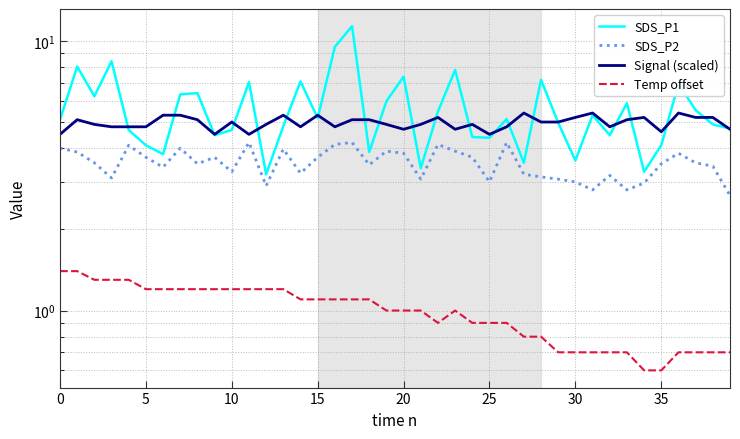

What is the total value across all series at 11?

16.9